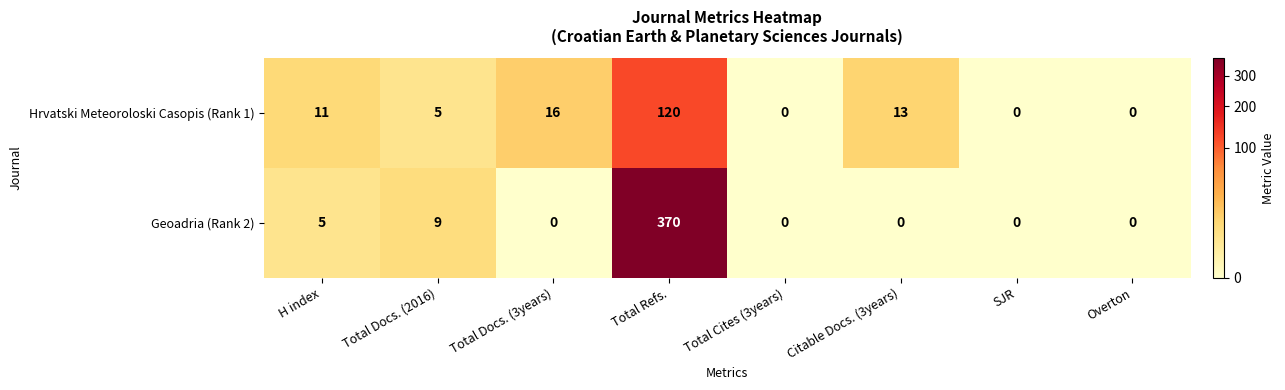

What is the difference between the maximum and minimum values in the Hrvatski Meteoroloski Casopis (Rank 1) series?

120